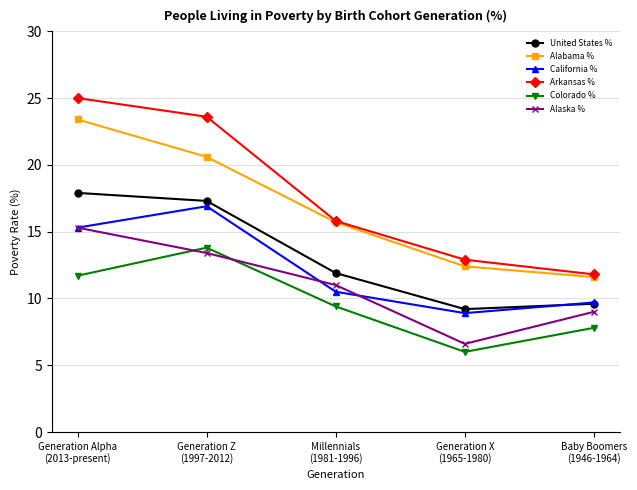

In United States %, how many points are lower than both neighbors (excluding endpoints)?

1